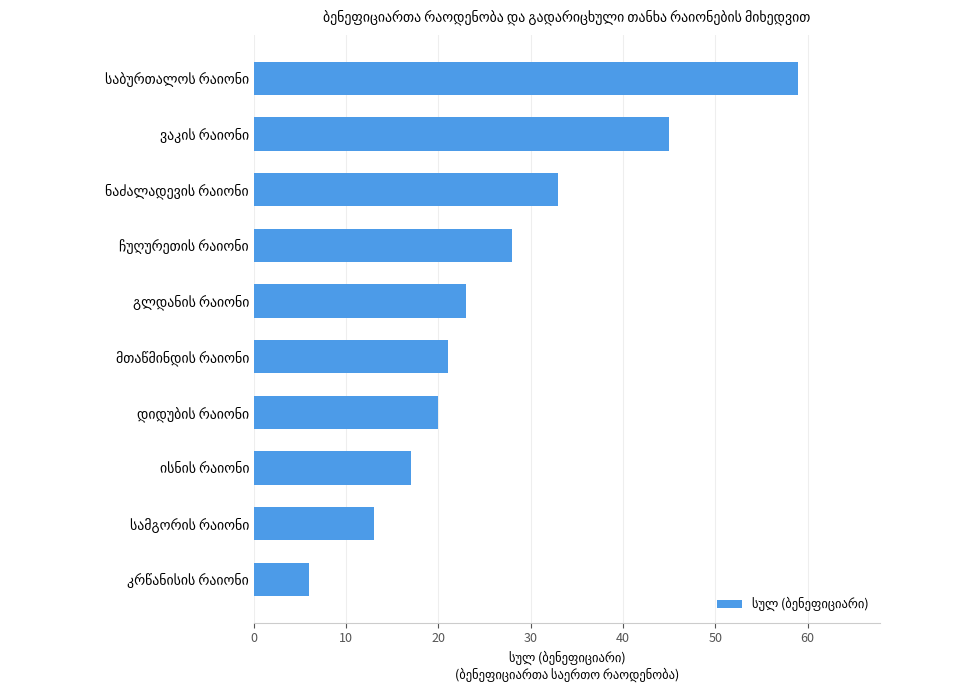

What is the maximum value shown in the chart?

59